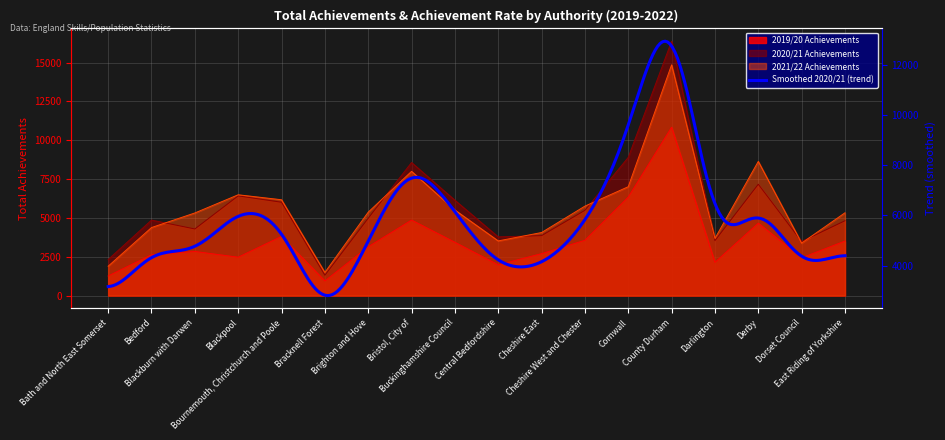

Reading right to left, list all the values displayed in this chart.

2019/20 Achievements: East Riding of Yorkshire=3510	Dorset Council=2430	Derby=4660	Darlington=2140	County Durham=10840	Cornwall=6340	Cheshire West and Chester=3560	Cheshire East=2700	Central Bedfordshire=1980	Buckinghamshire Council=3430	Bristol, City of=4860	Brighton and Hove=3140	Bracknell Forest=940	Bournemouth, Christchurch and Poole=3810	Blackpool=2470	Blackburn with Darwen=2840	Bedford=2630	Bath and North East Somerset=1260
2020/21 Achievements: East Riding of Yorkshire=4820	Dorset Council=3480	Derby=7170	Darlington=3540	County Durham=16380	Cornwall=8900	Cheshire West and Chester=5490	Cheshire East=3860	Central Bedfordshire=3780	Buckinghamshire Council=6140	Bristol, City of=8570	Brighton and Hove=4980	Bracknell Forest=1310	Bournemouth, Christchurch and Poole=6010	Blackpool=6420	Blackburn with Darwen=4290	Bedford=4860	Bath and North East Somerset=2320
2021/22 Achievements: East Riding of Yorkshire=5330	Dorset Council=3380	Derby=8640	Darlington=3680	County Durham=14860	Cornwall=7010	Cheshire West and Chester=5760	Cheshire East=4060	Central Bedfordshire=3520	Buckinghamshire Council=5510	Bristol, City of=8000	Brighton and Hove=5370	Bracknell Forest=1490	Bournemouth, Christchurch and Poole=6170	Blackpool=6490	Blackburn with Darwen=5320	Bedford=4380	Bath and North East Somerset=1890